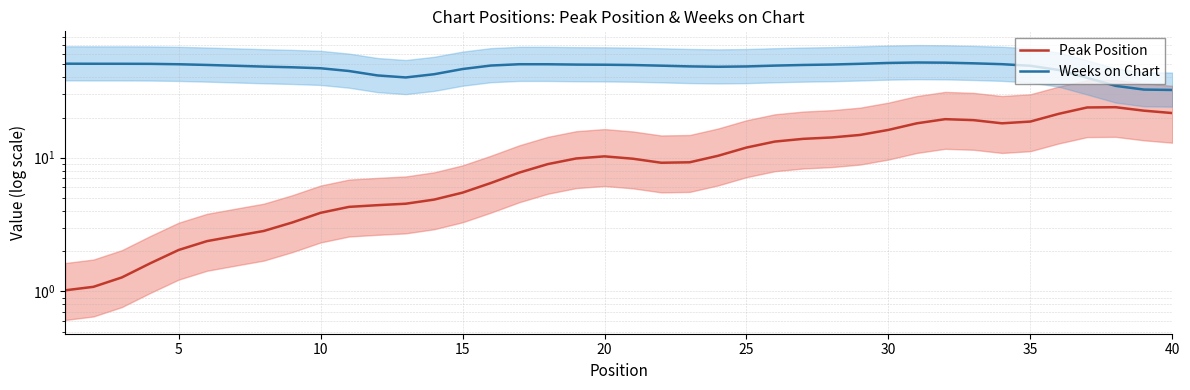

Which category has the lowest value in the Weeks on Chart series?

40